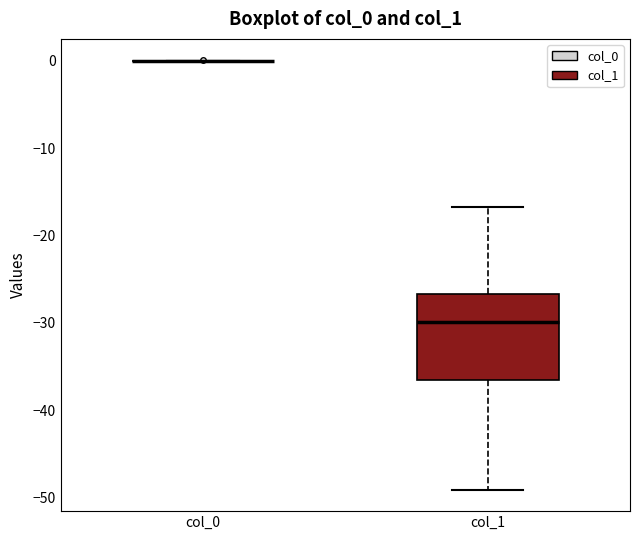

Reading left to right, transcribe this box plot: for each box, give where its median line is, the range the box spans, and where its two whiskers end, as read against the y-axis. The values are not printed on the chart, so give them approximately, as read against the axis.

col_0: box collapsed to a line at 0, whiskers 0 to 0
col_1: median -30, box -37 to -27, whiskers -49 to -17